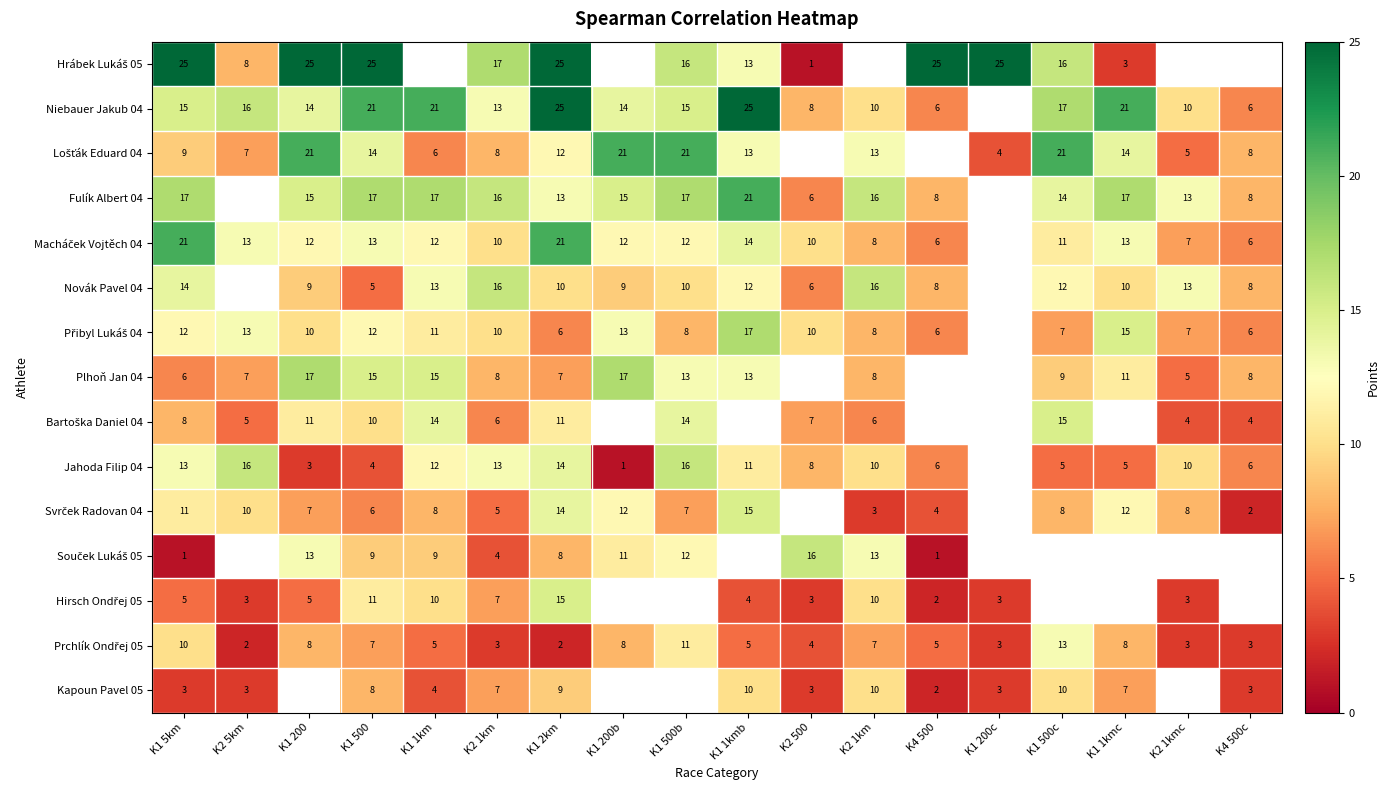

What is the maximum value for Prchlík Ondřej 05?

13.0